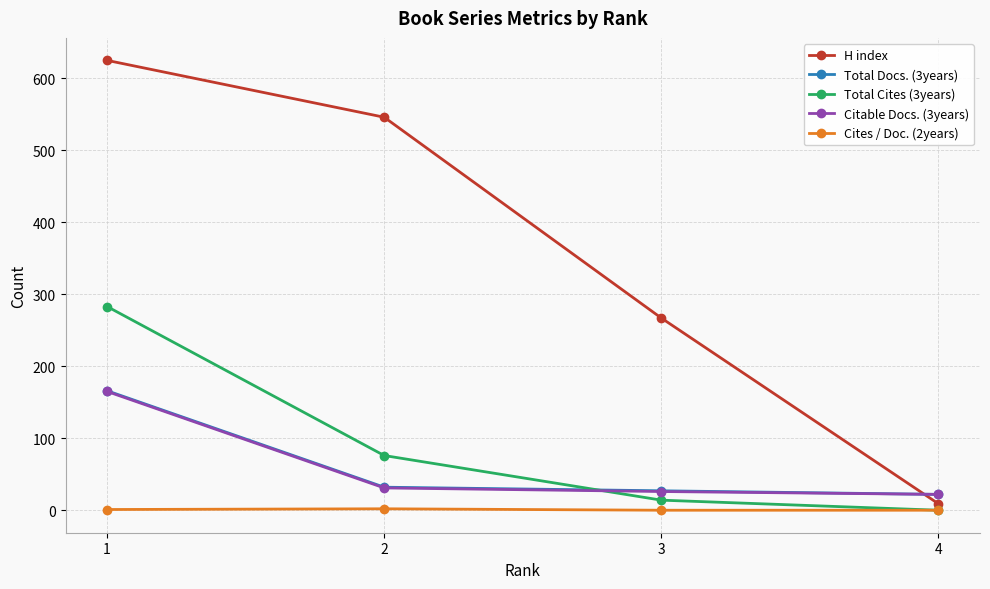

What is the greatest value displayed?

625